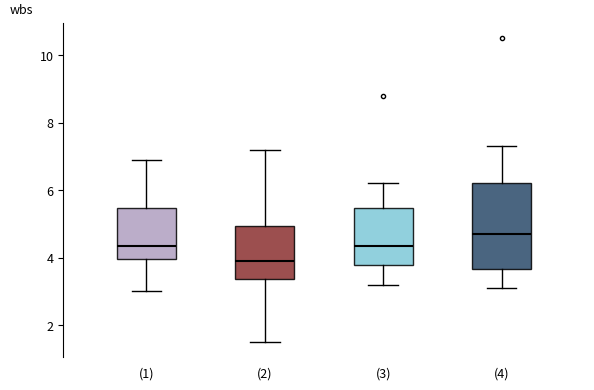

Which box has the highest median line?

(4)